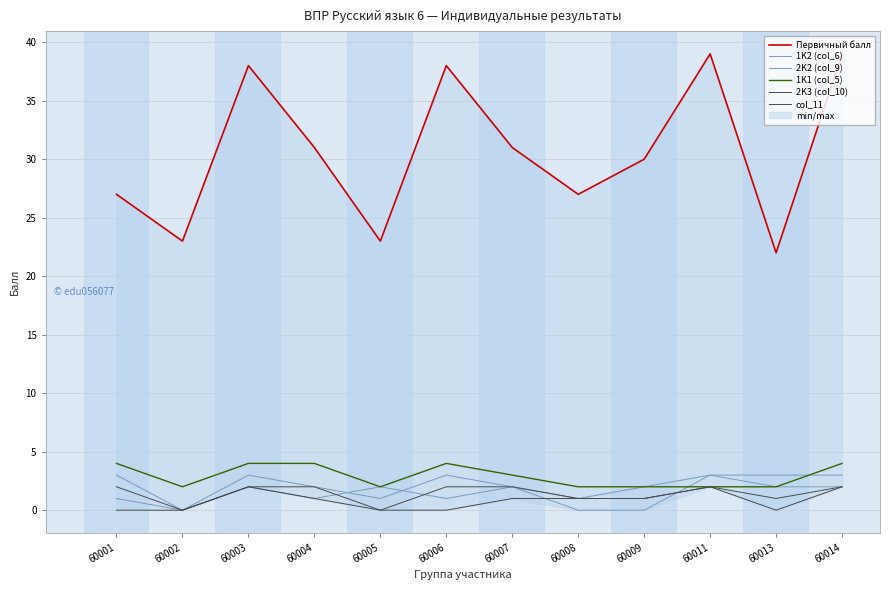

Which category has the lowest value in the 1K2 (col_6) series?

60002